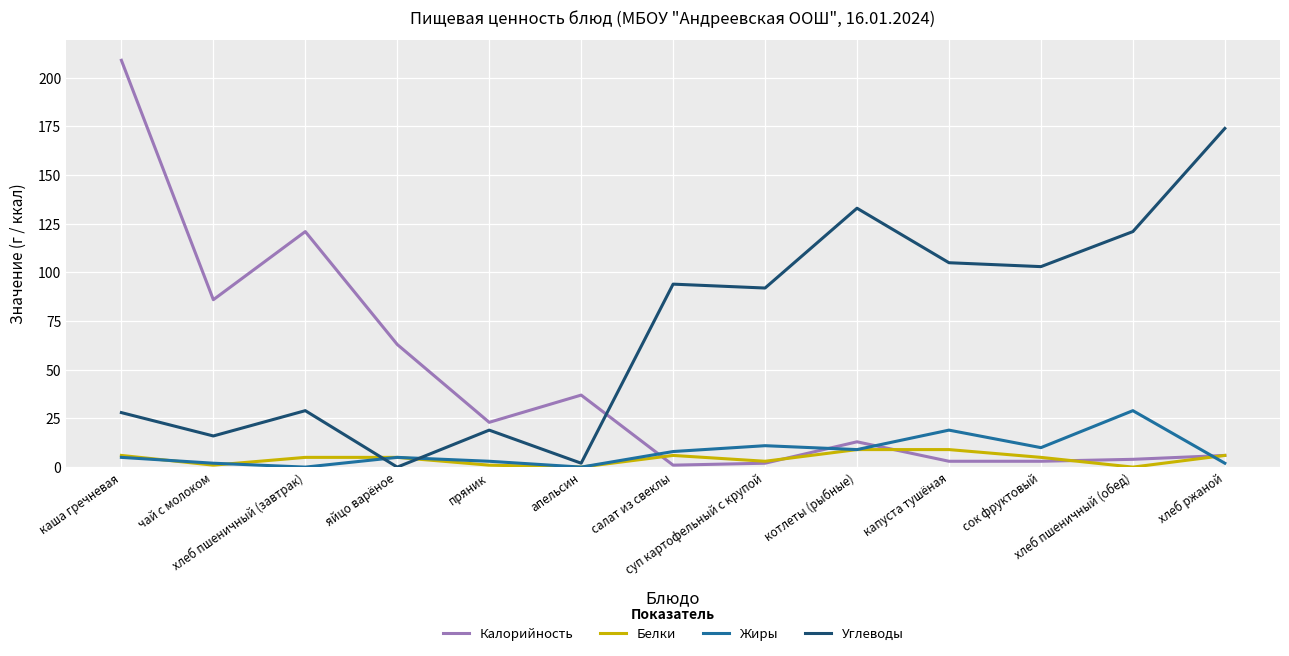

What position from the left is яйцо варёное?

4